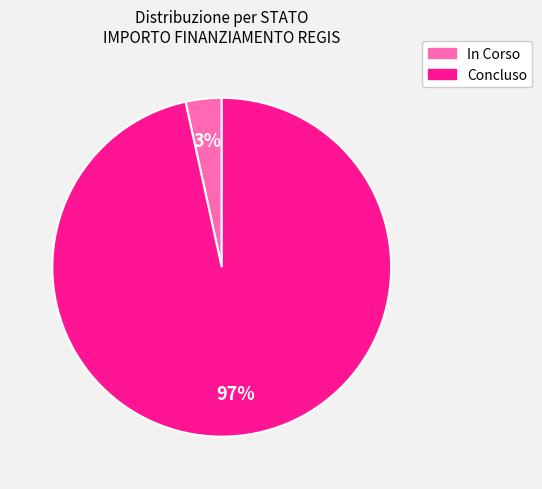

True or false: In Corso accounts for 3% of the total.

True